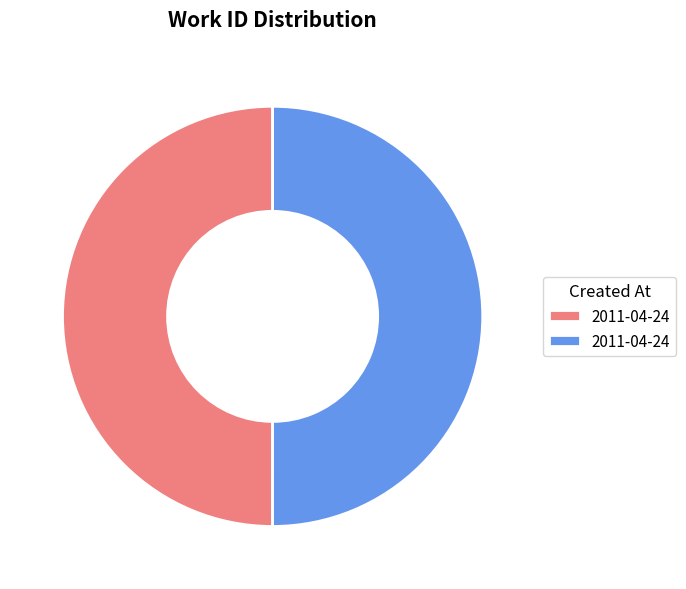

Count the number of slices in the pie.

2